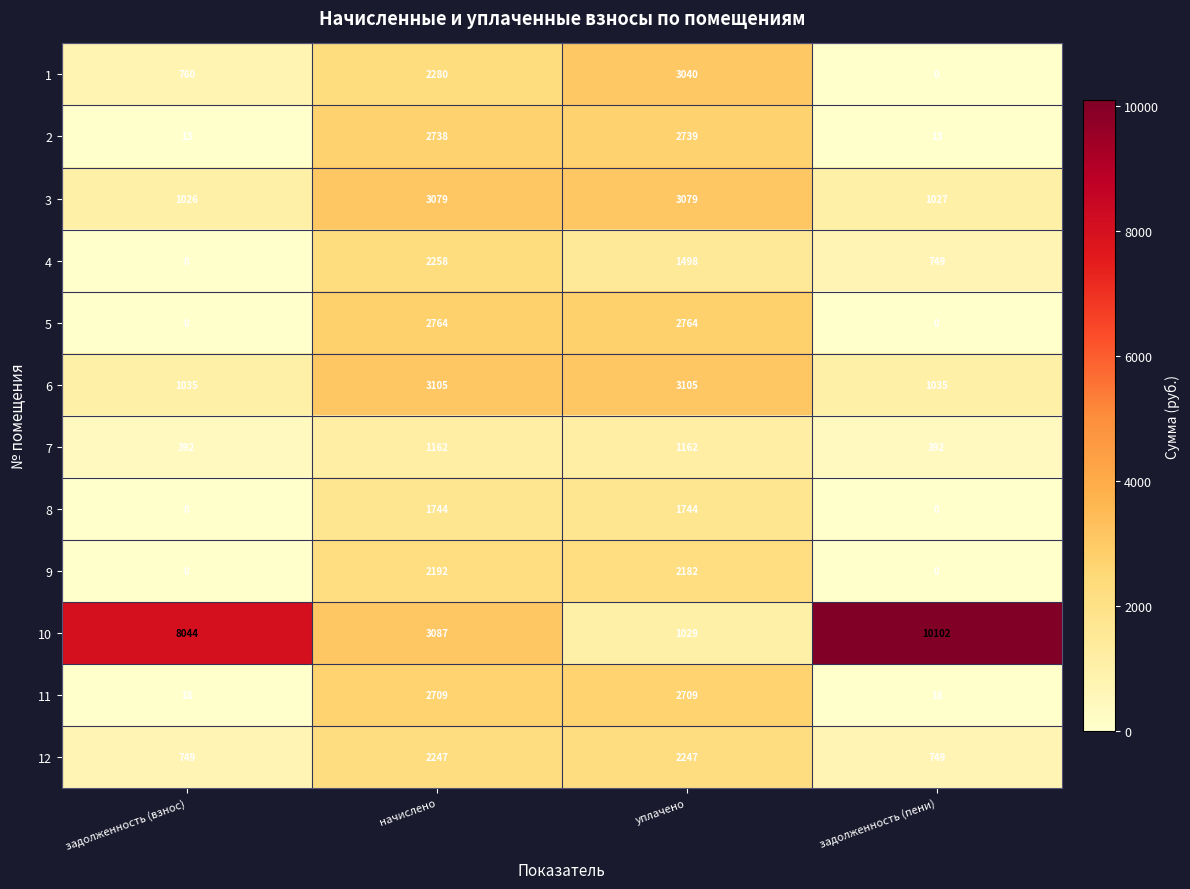

Which label corresponds to the largest value in the chart?

задолженность (пени)